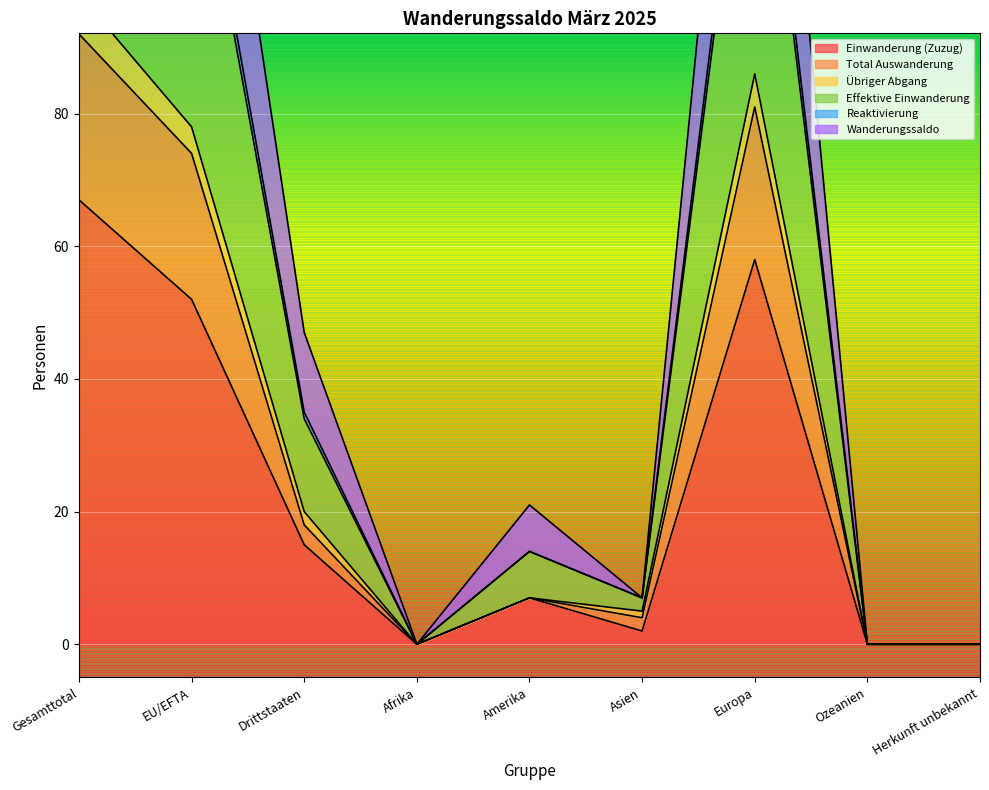

Which has a higher value, Ozeanien or Asien?

Asien